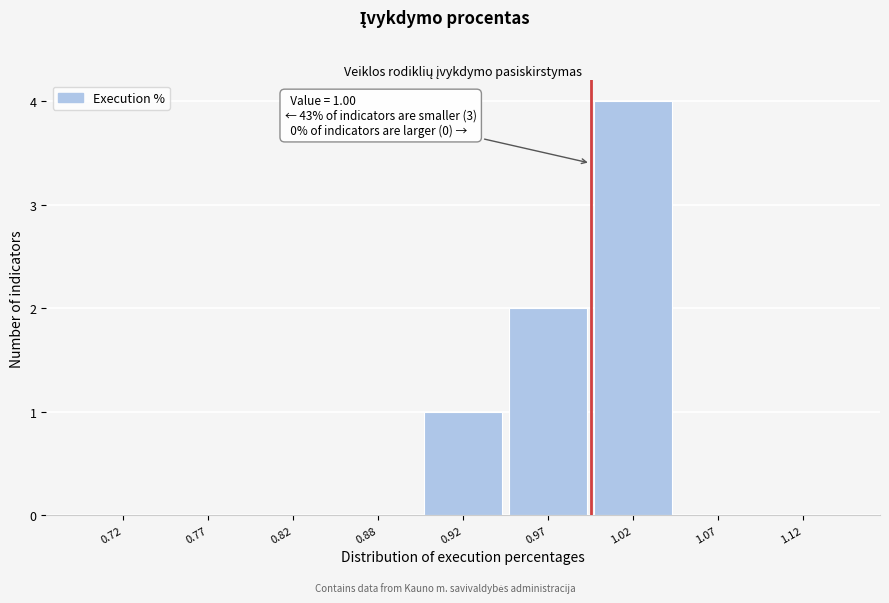

Reading left to right, transcribe all the data shown in this chart.

0.72=0	0.77=0	0.82=0	0.88=0	0.92=1	0.97=2	1.02=4	1.07=0	1.12=0